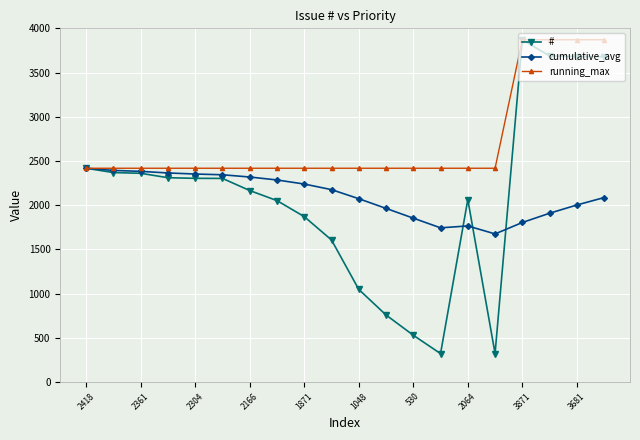

Which series has the widest spread of values?

#